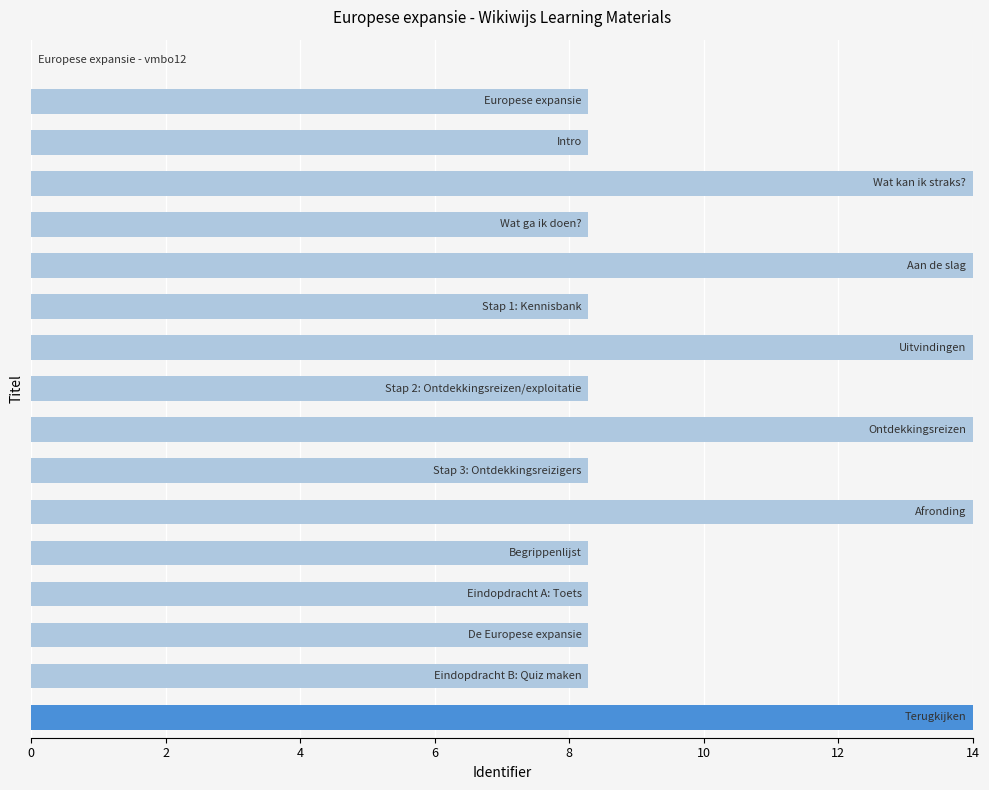

What is the sum of all values?

166.9